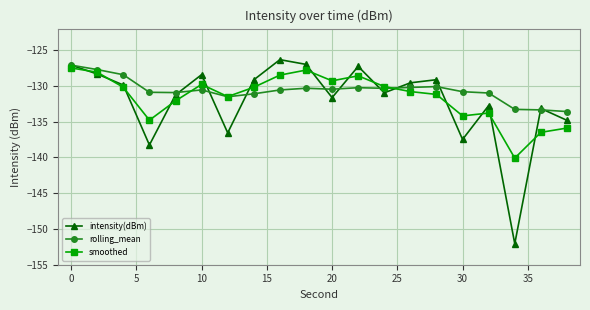

How many data points does each series have?

20